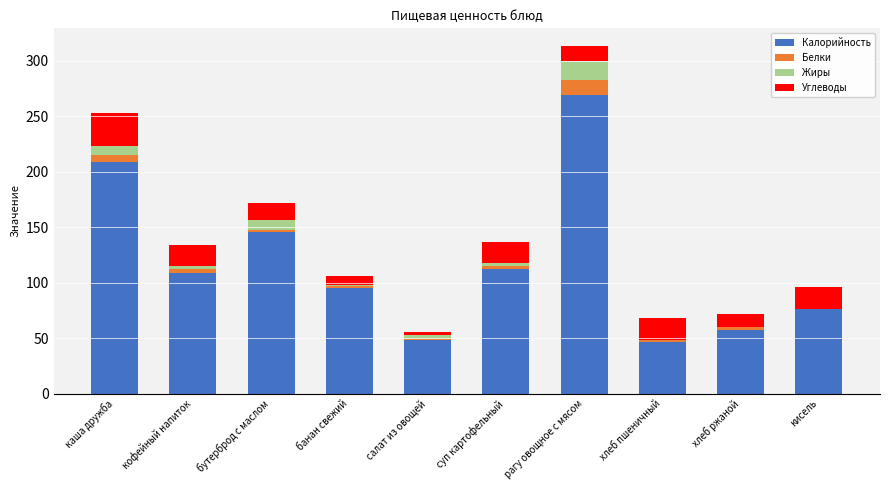

What is the sum of all Калорийность values?

1168.6